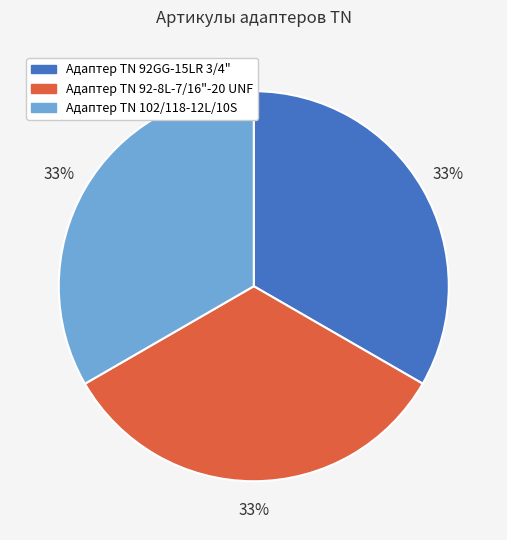

Do Адаптер ТN 102/118-12L/10S and Адаптер TN 92GG-15LR 3/4" together represent more than half of the pie?

Yes